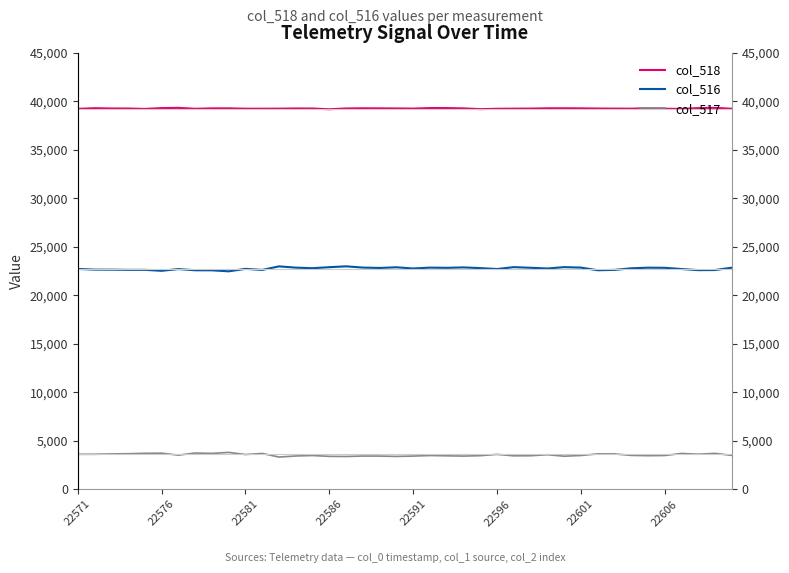

True or false: col_516 and col_518 cross at least once.

False